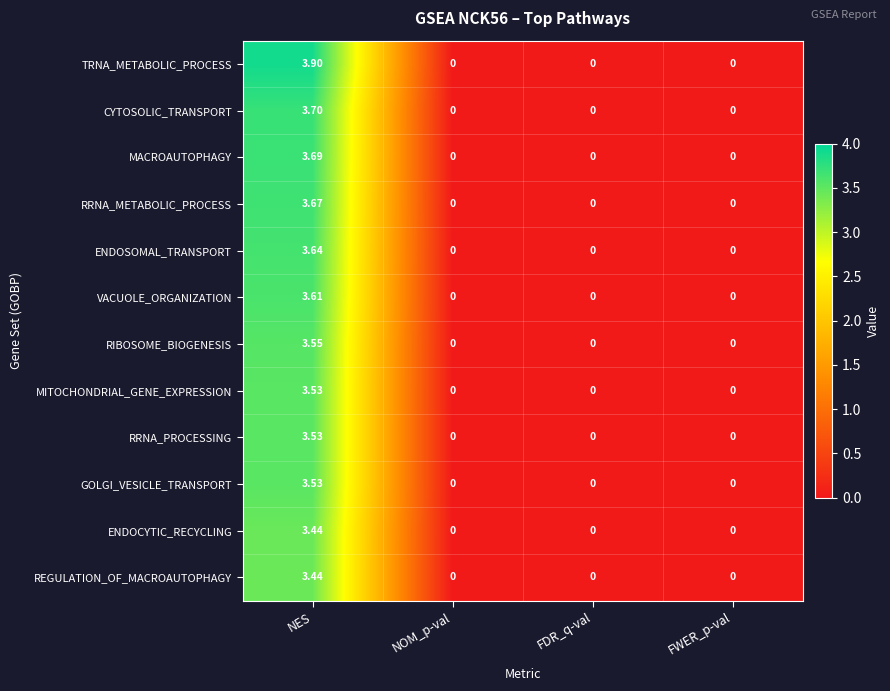

Which series has the largest range (max minus min)?

TRNA_METABOLIC_PROCESS